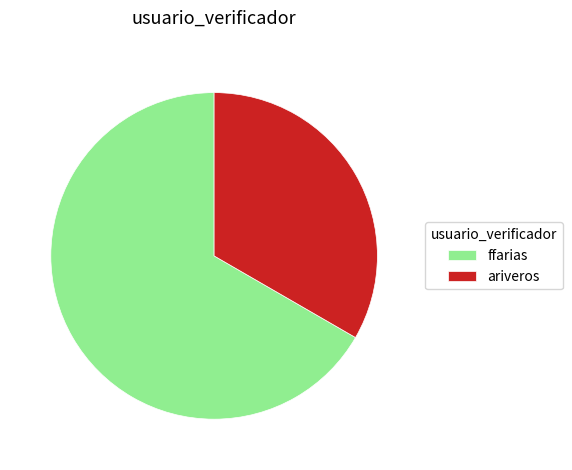

Is the sum of ffarias and ariveros greater than half?

Yes